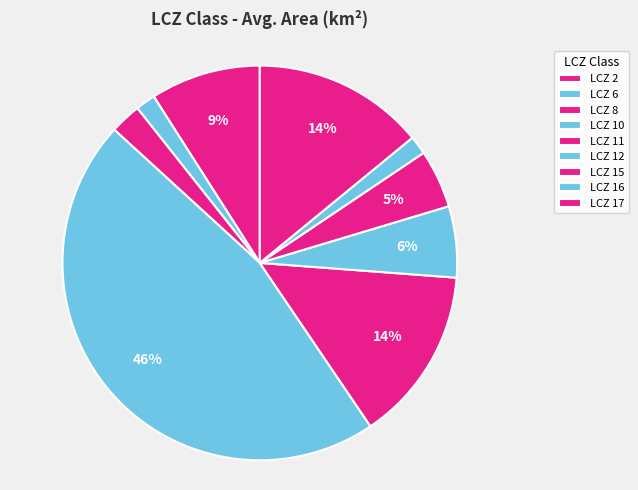

Which slice is the smallest?

16